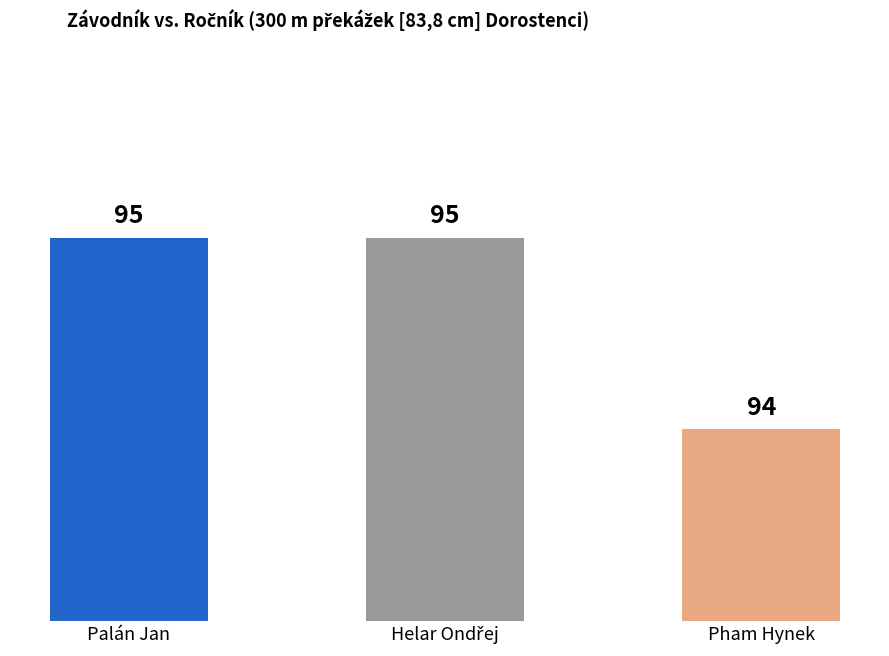

Count the values in the range 94 to 95.

3